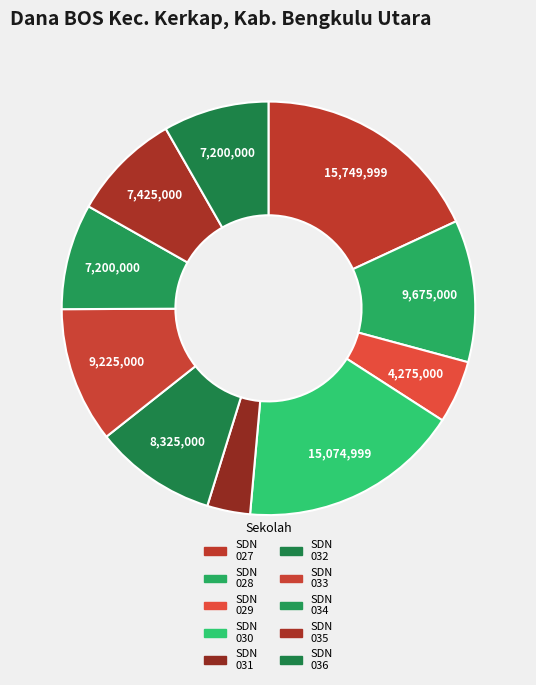

How many segments does this pie chart have?

10